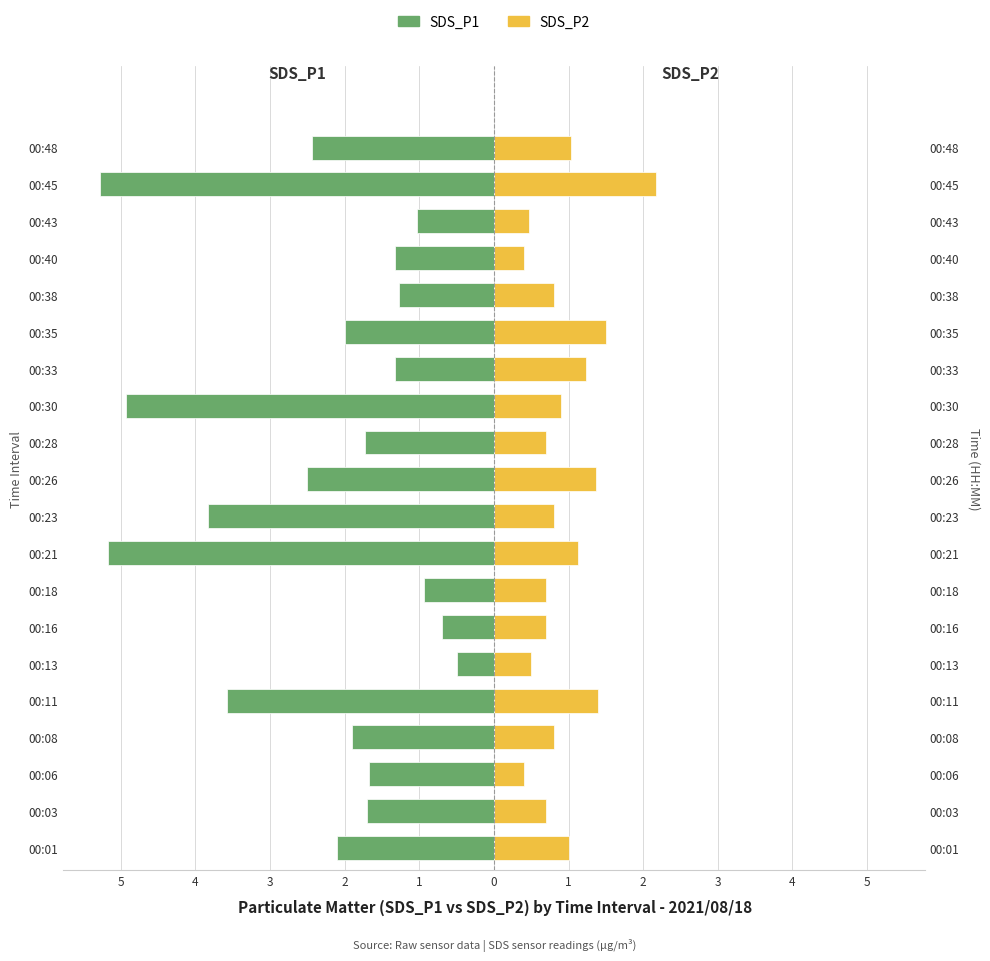

At how many categories does at least one series exceed -3?

20